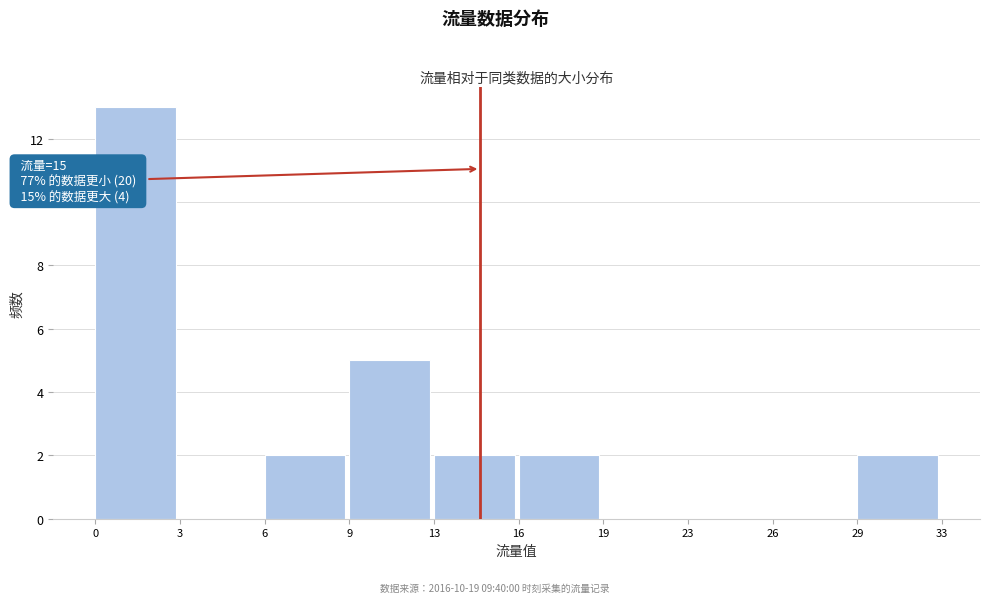

Reading right to left, what are all the values shown in this chart?

29=2	26=0	23=0	19=0	16=2	13=2	9=5	6=2	3=0	0=13